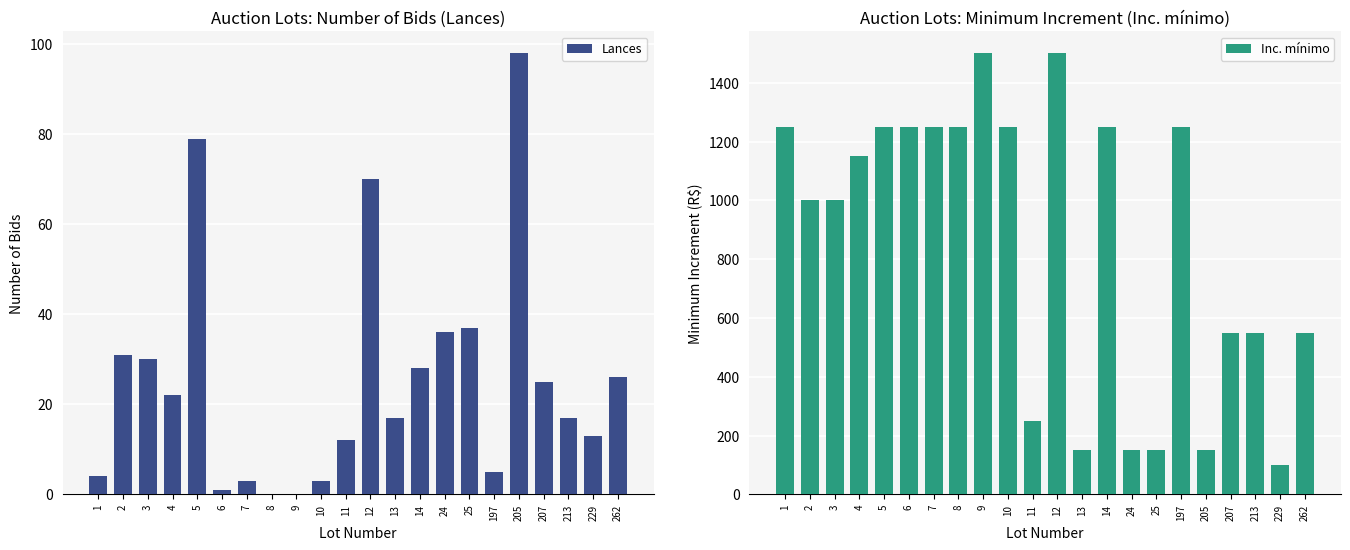

True or false: Inc. mínimo has a value of 1500 at 12.

True